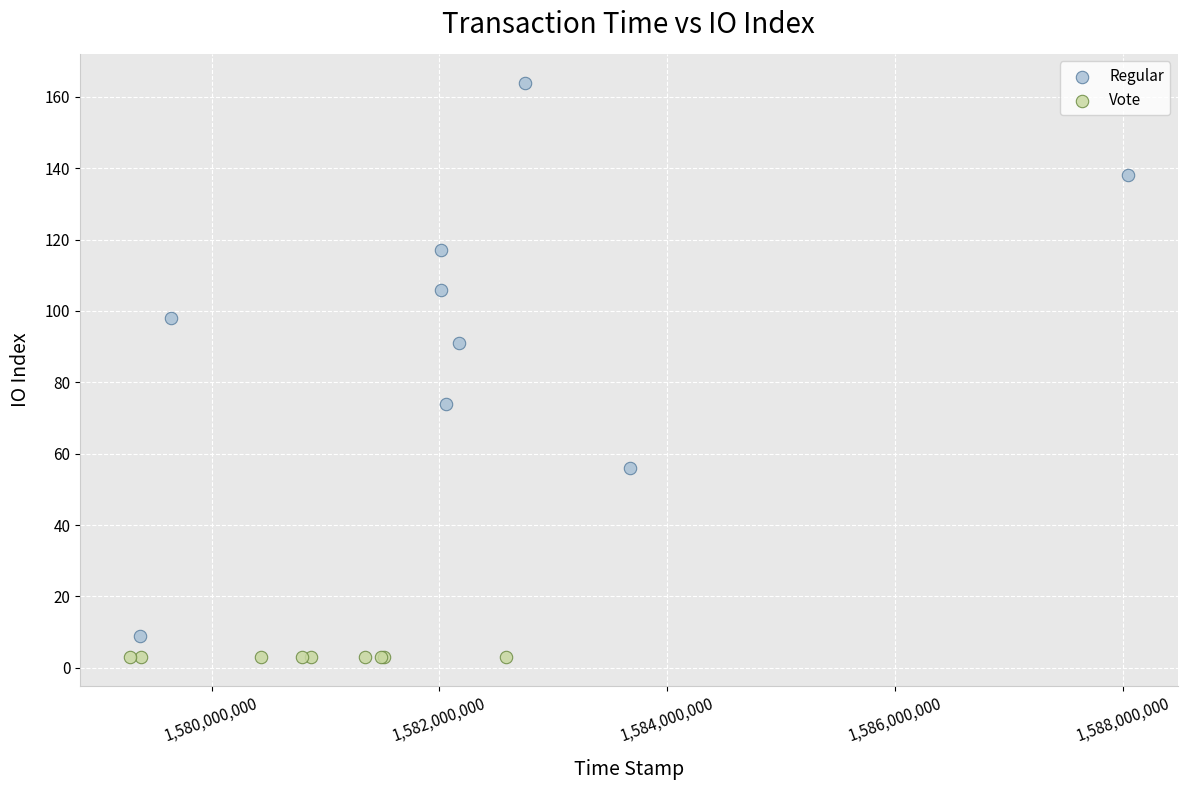

Which series reaches the maximum Y coordinate?

Regular